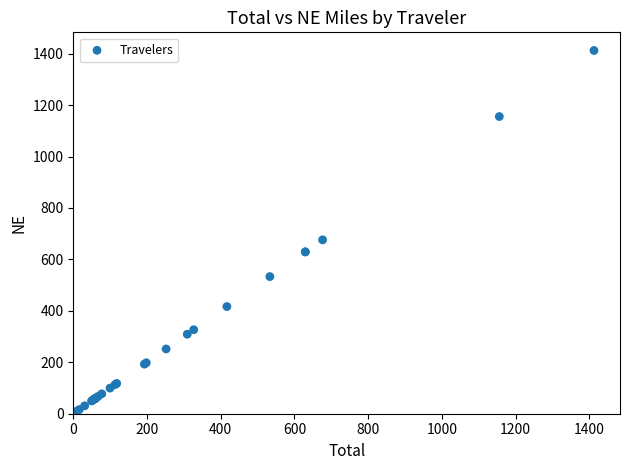

What Y value in the scatter plot is closest to 706?

676.3